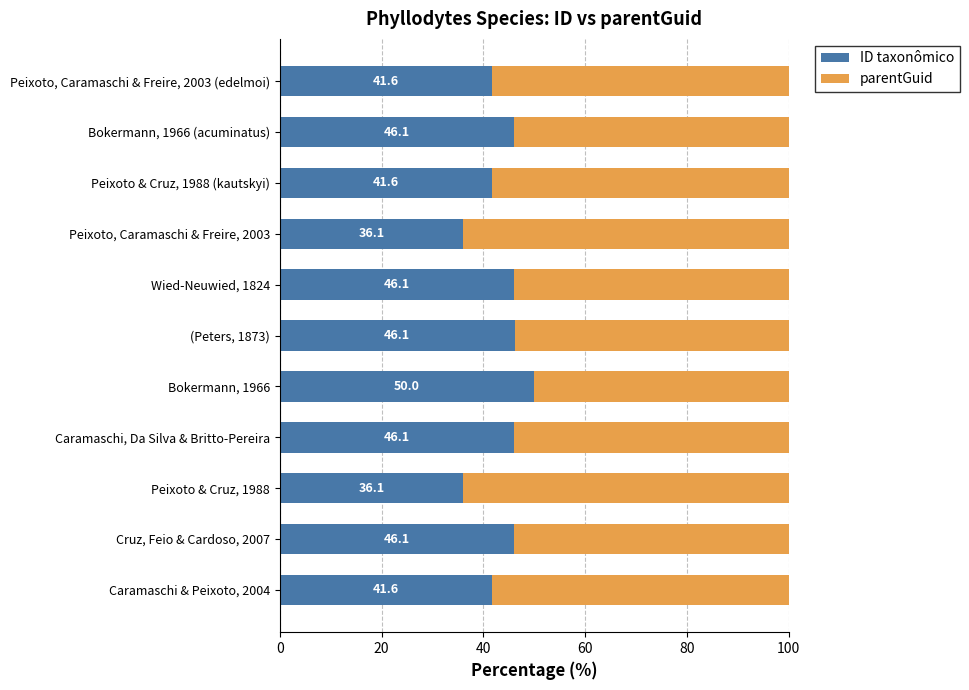

What is the highest value of the ID taxonômico series?

50.0